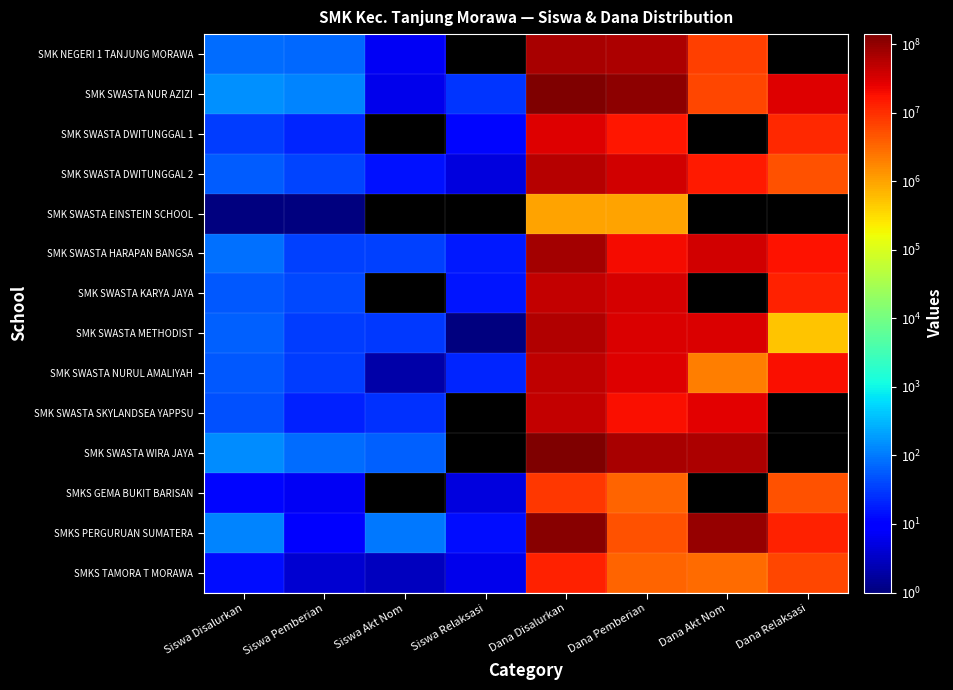

What is the greatest value displayed?

139500000.0